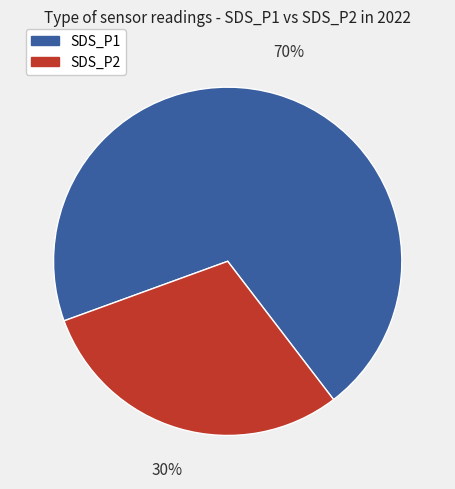

Rank the categories by value from lowest to highest.

SDS_P2, SDS_P1